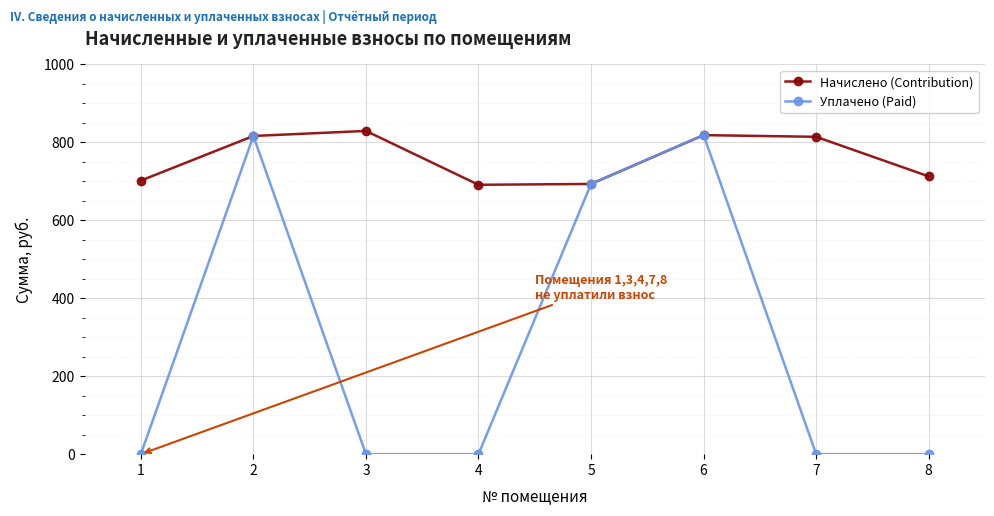

How many categories are shown in the chart?

8